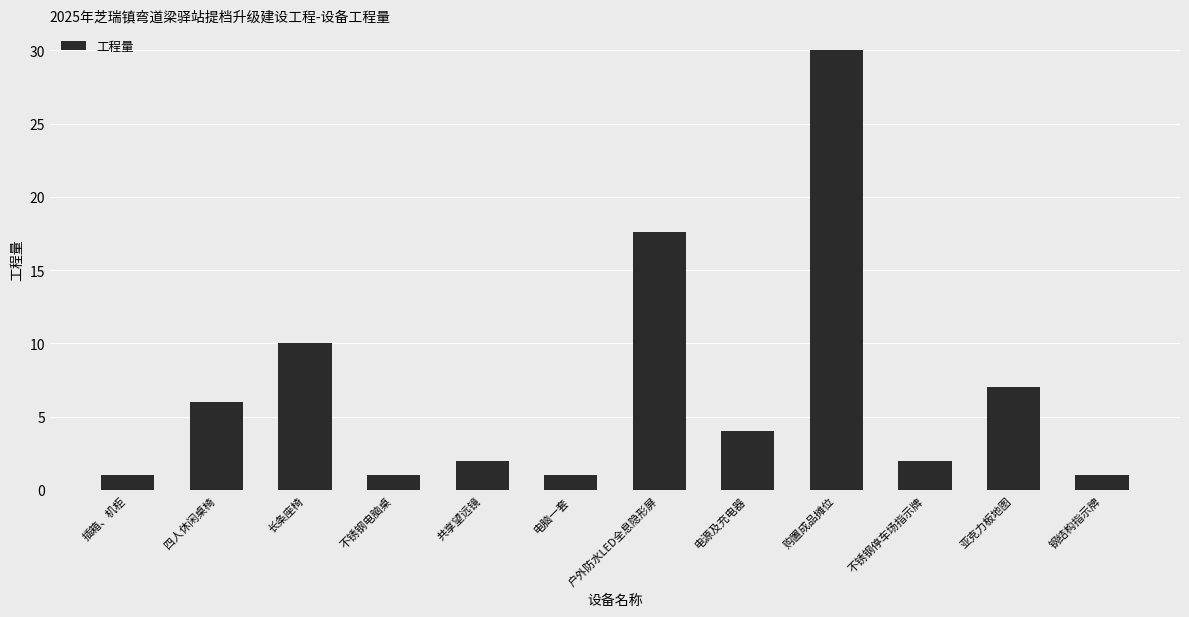

Where is the data nearest to the value 15?

户外防水LED全息隐形屏